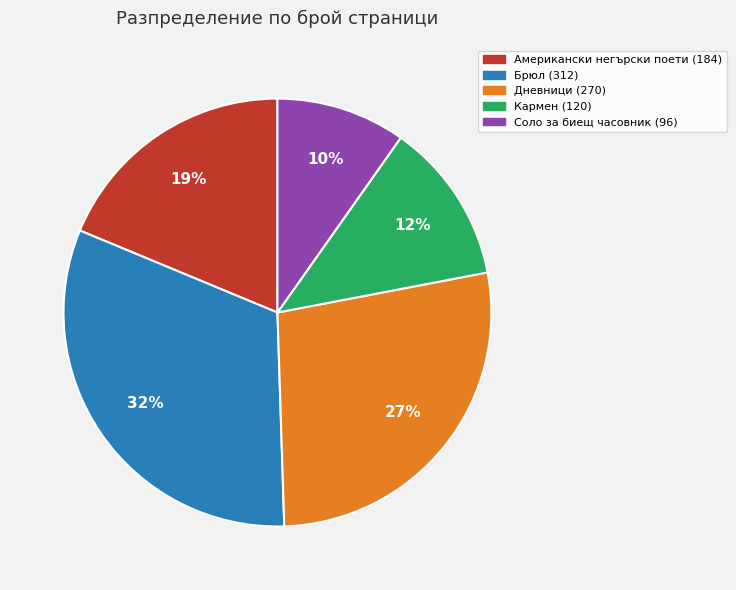

Rank the categories by value from lowest to highest.

Соло за биещ часовник (96), Кармен (120), Американски негърски поети (184), Дневници (270), Брюл (312)